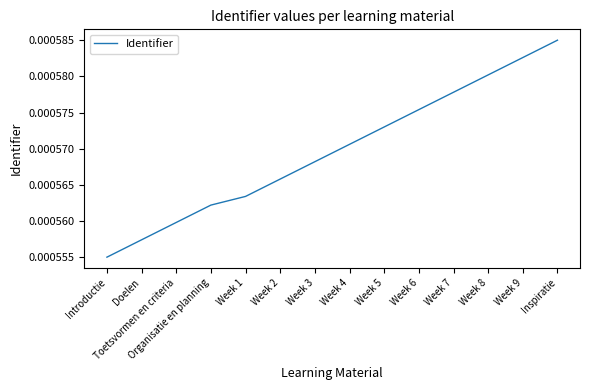

What position from the right is Inspiratie?

1